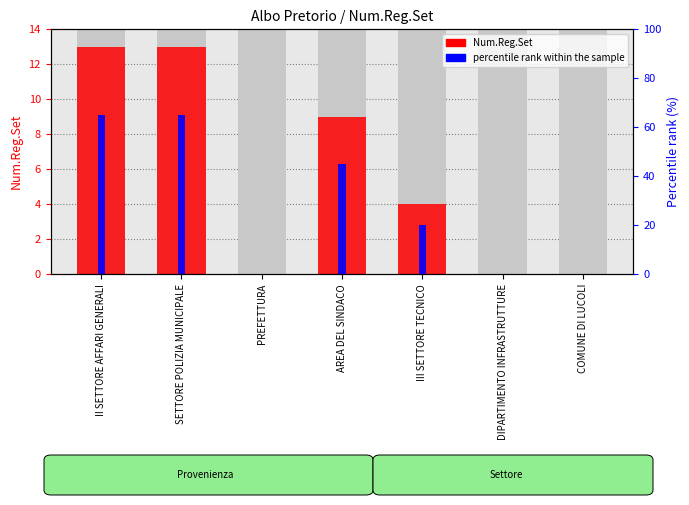

Rank the categories by value from highest to lowest.

II SETTORE AFFARI GENERALI, SETTORE POLIZIA MUNICIPALE, AREA DEL SINDACO, III SETTORE TECNICO, PREFETTURA, DIPARTIMENTO INFRASTRUTTURE, COMUNE DI LUCOLI